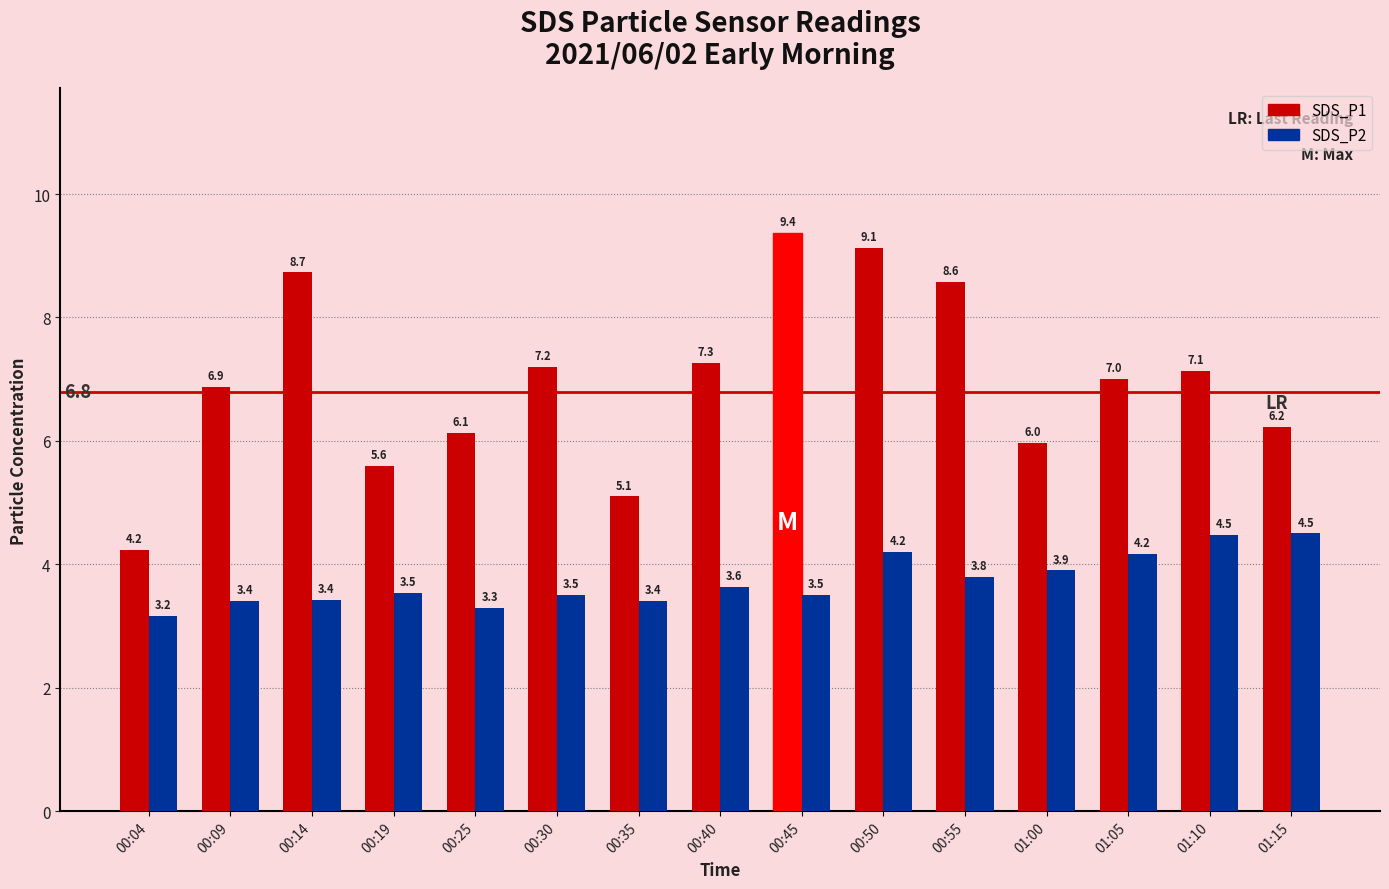

Is it true that SDS_P1 equals 6.3 at 00:04?

False